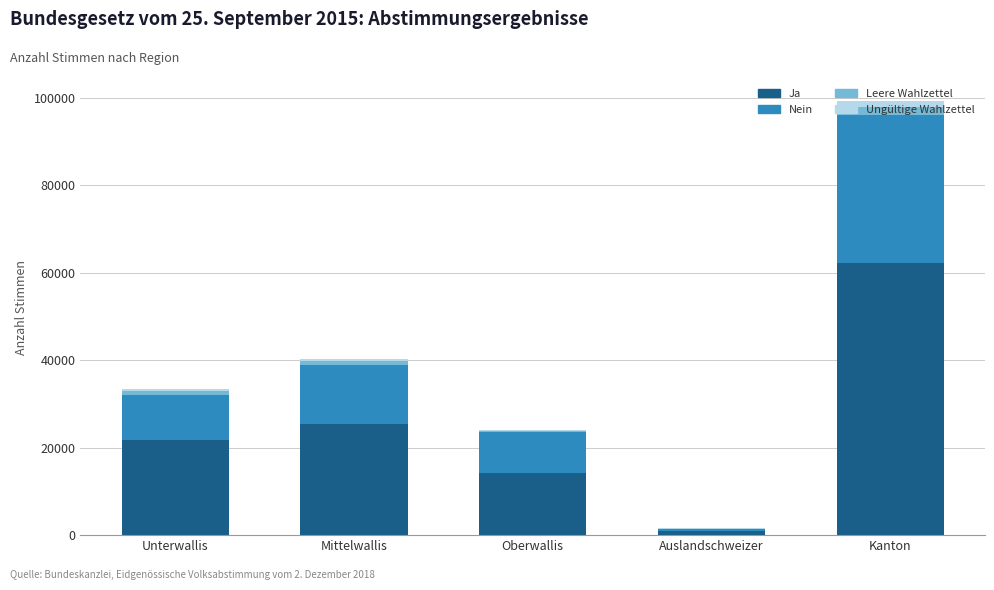

What is the maximum value for Ja?

62292